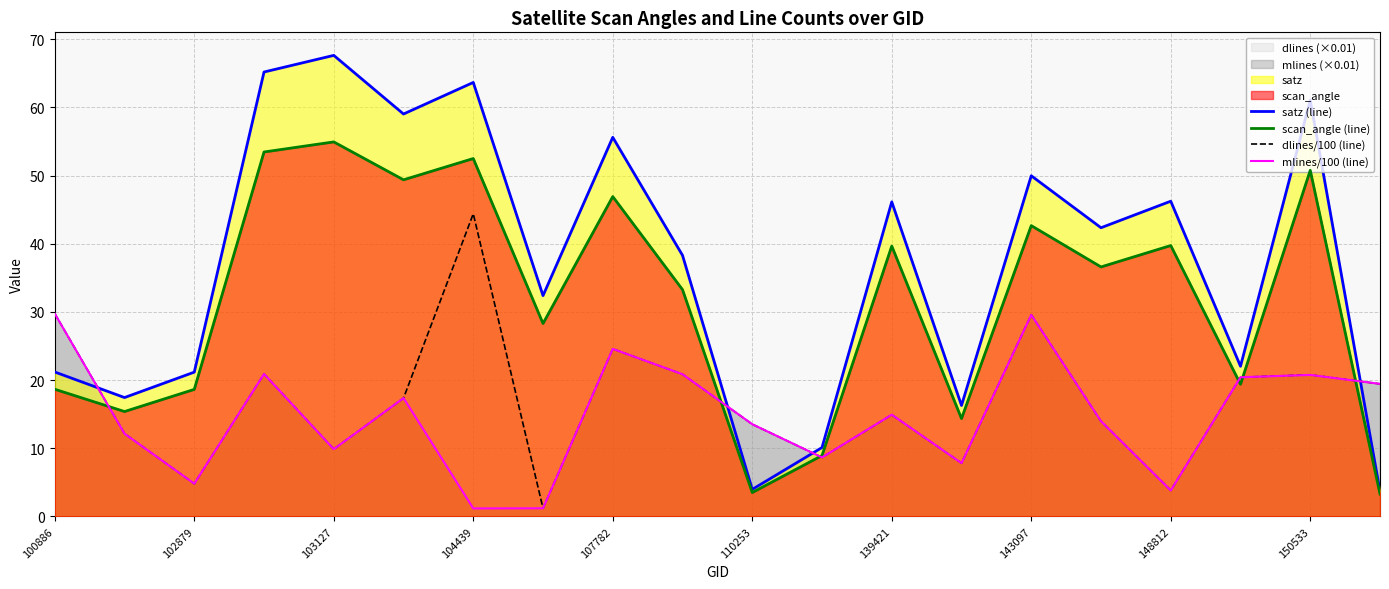

Which series has the widest spread of values?

satz (line)